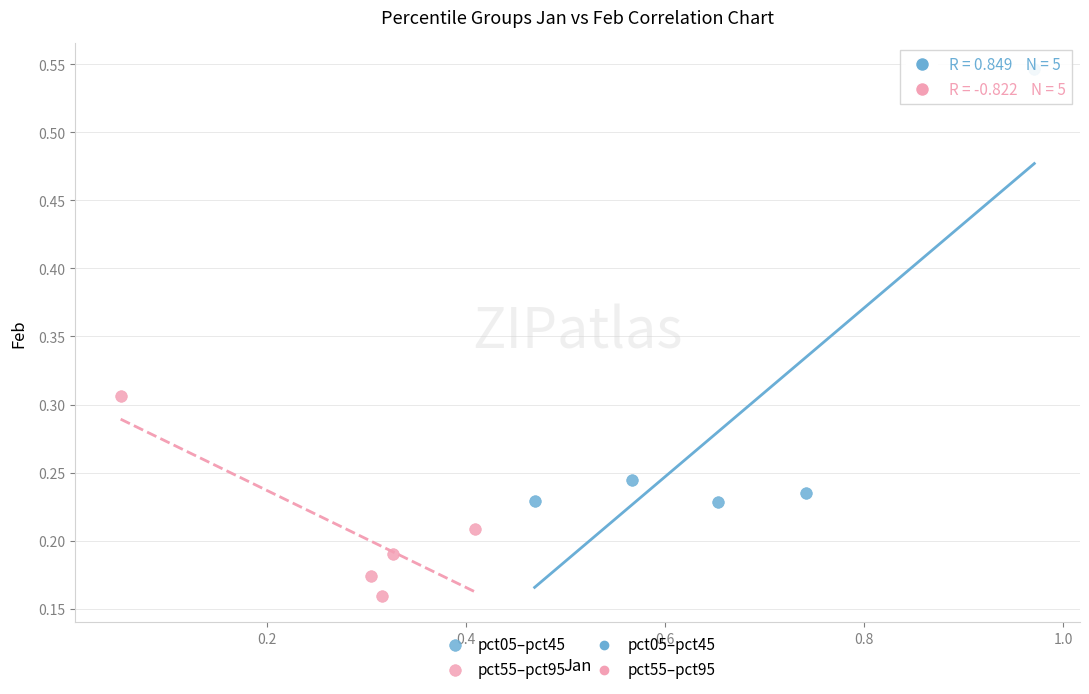

Which series has the largest Y range (max minus min)?

pct05–pct45